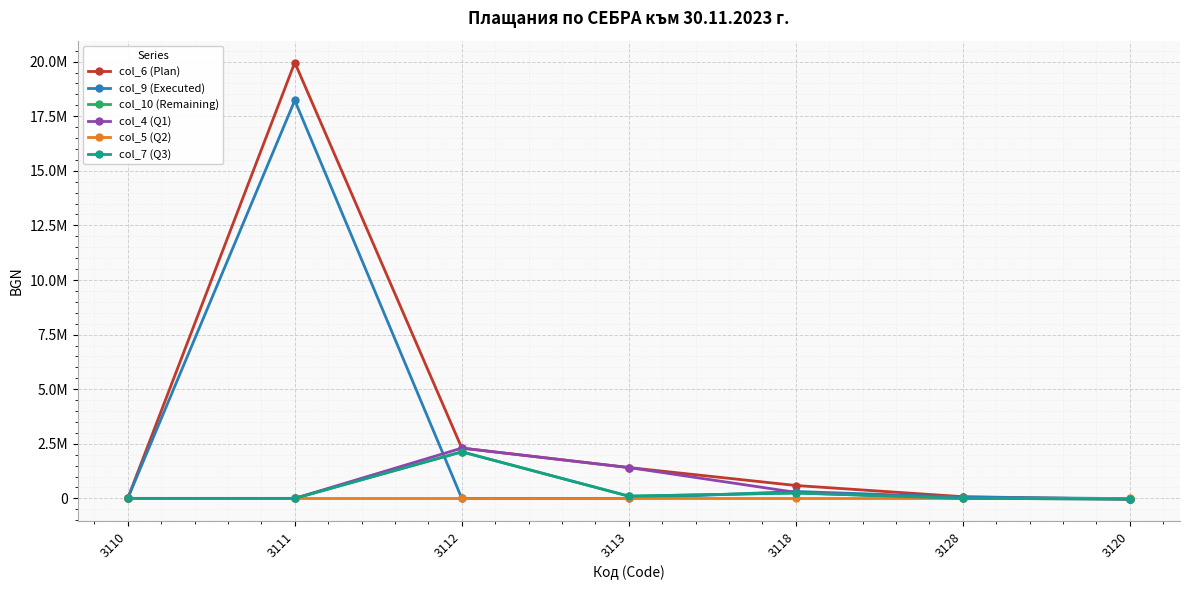

Does the chart have visible grid lines?

Yes